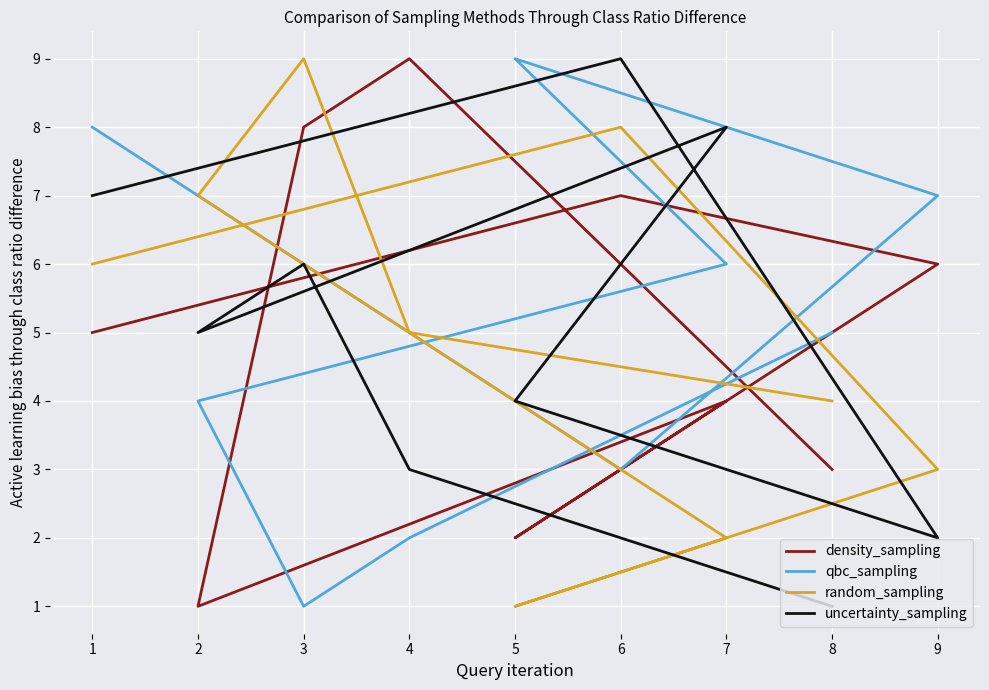

After their last crossing, which series has the higher values: uncertainty_sampling or qbc_sampling?

qbc_sampling